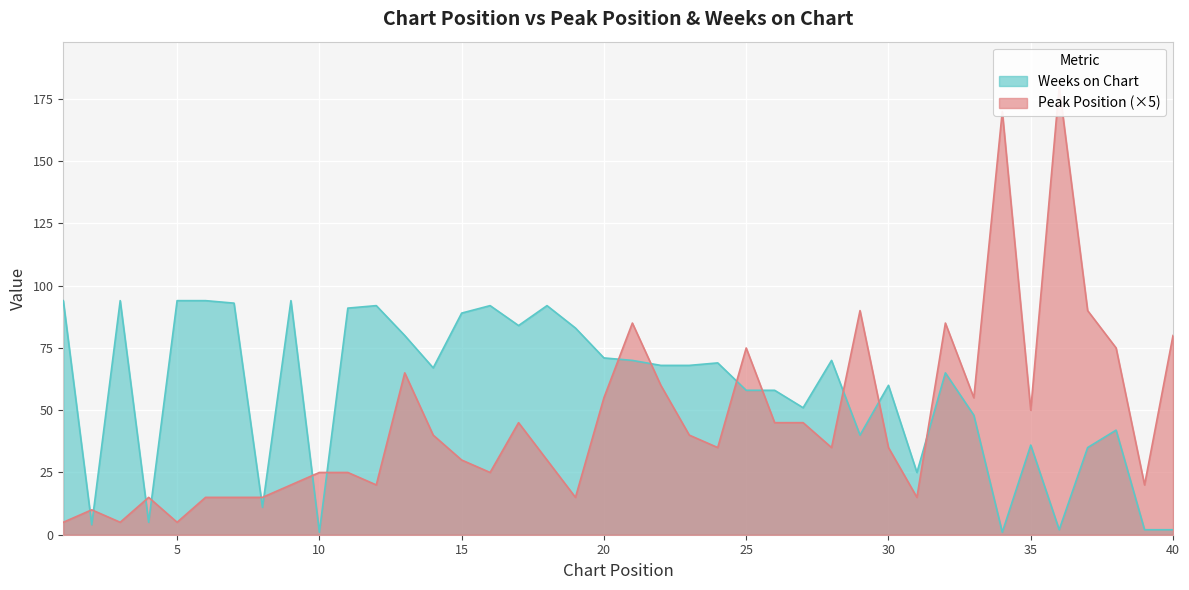

What is the difference between the maximum and minimum values in the Weeks on Chart series?

93